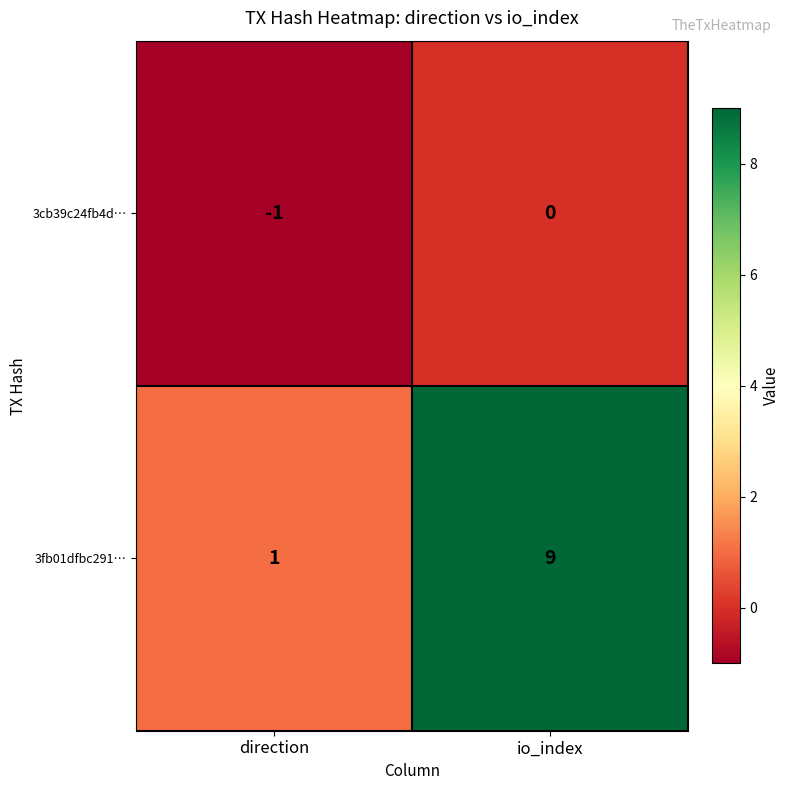

What is the difference between the highest and lowest values at io_index?

9